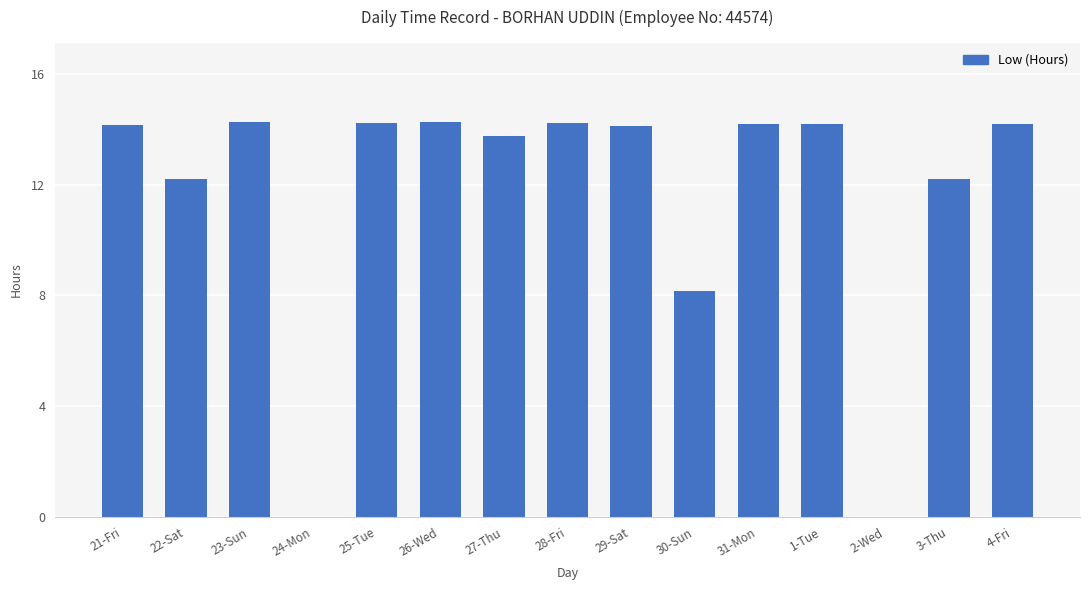

How many categories are shown in the chart?

15